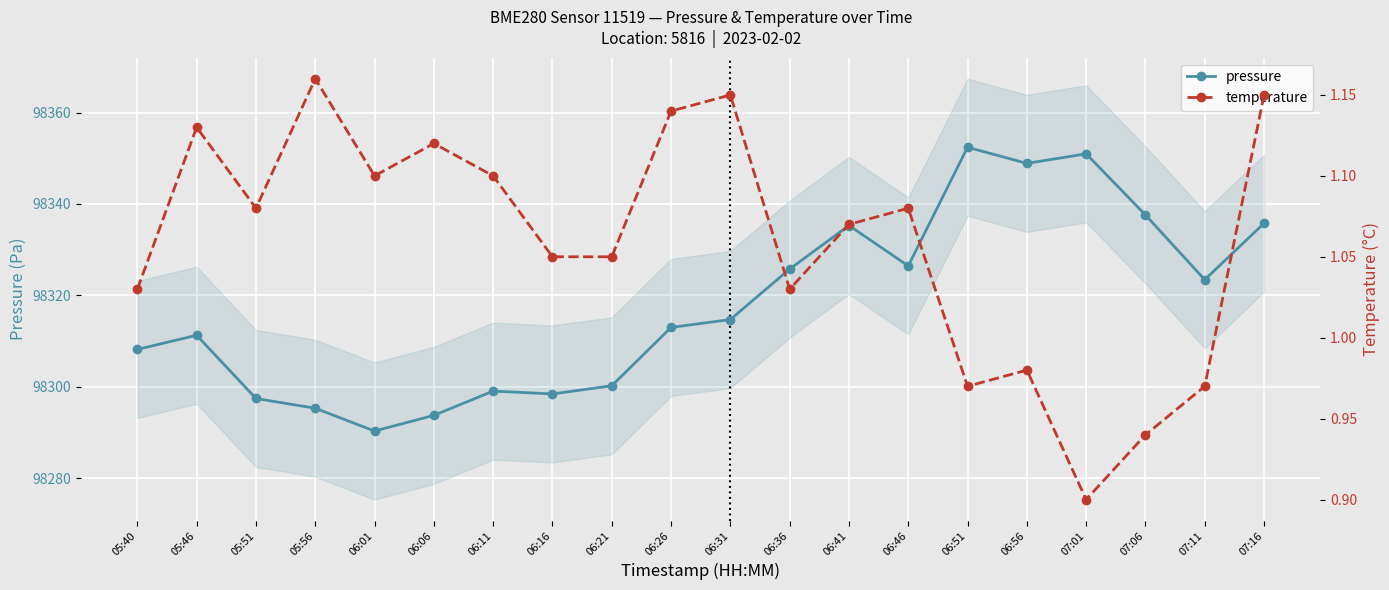

What position from the right is 06:06?

15